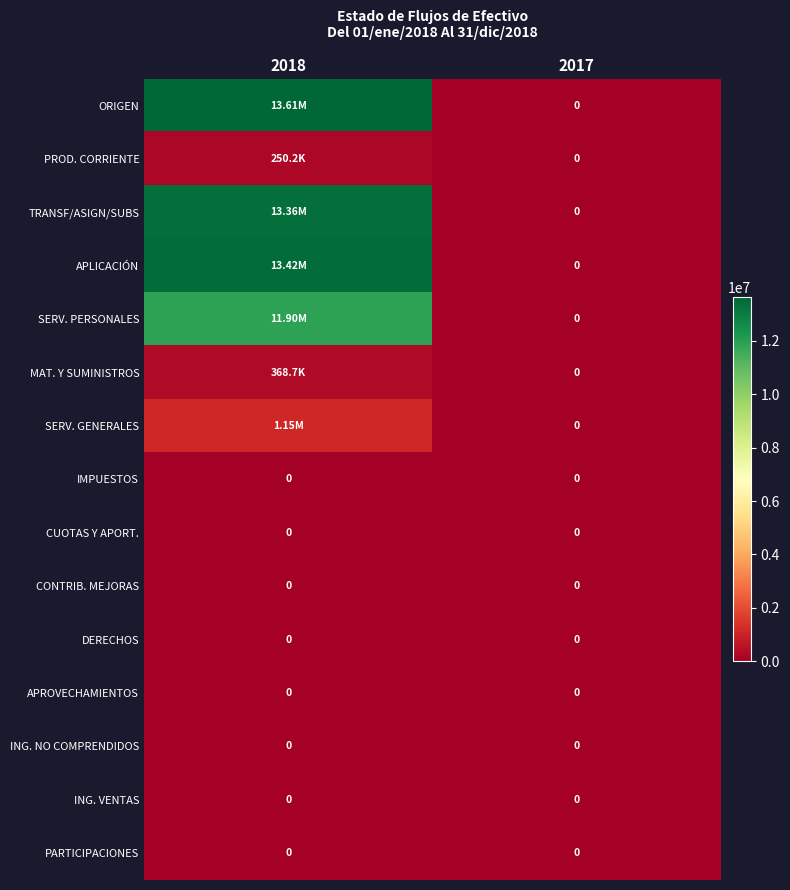

Rank the series by their maximum value, from lowest to highest.

IMPUESTOS, CUOTAS Y APORT., CONTRIB. MEJORAS, DERECHOS, APROVECHAMIENTOS, ING. NO COMPRENDIDOS, ING. VENTAS, PARTICIPACIONES, PROD. CORRIENTE, MAT. Y SUMINISTROS, SERV. GENERALES, SERV. PERSONALES, TRANSF/ASIGN/SUBS, APLICACIÓN, ORIGEN